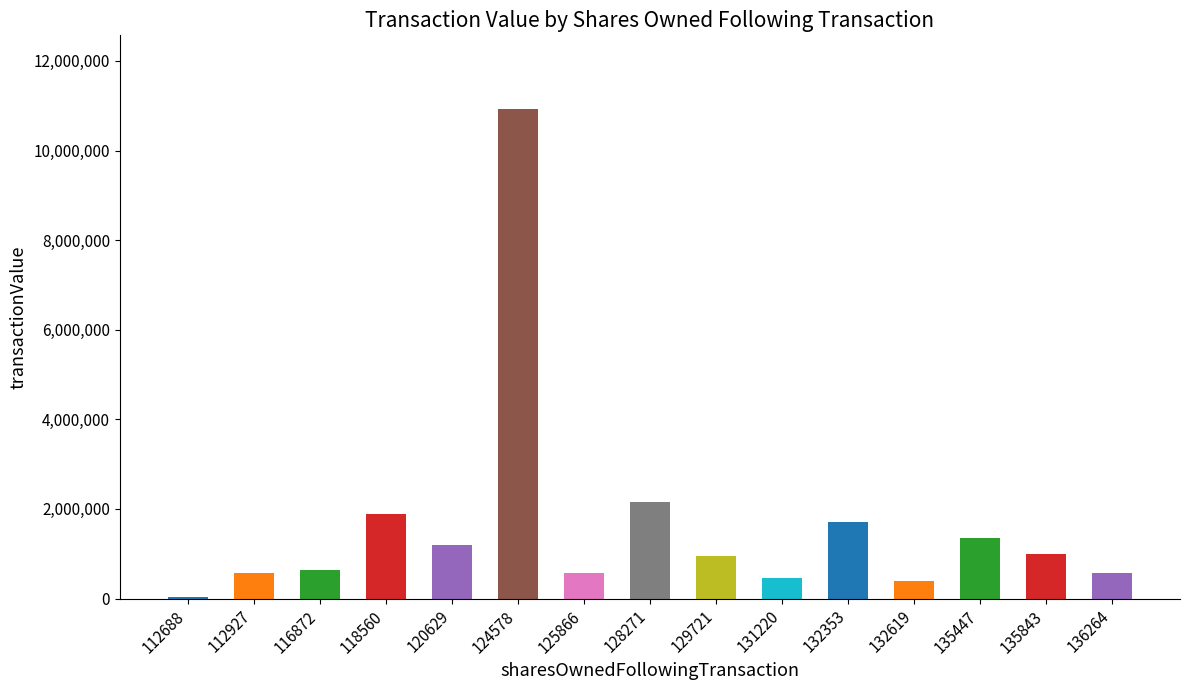

How many series are shown in this chart?

1